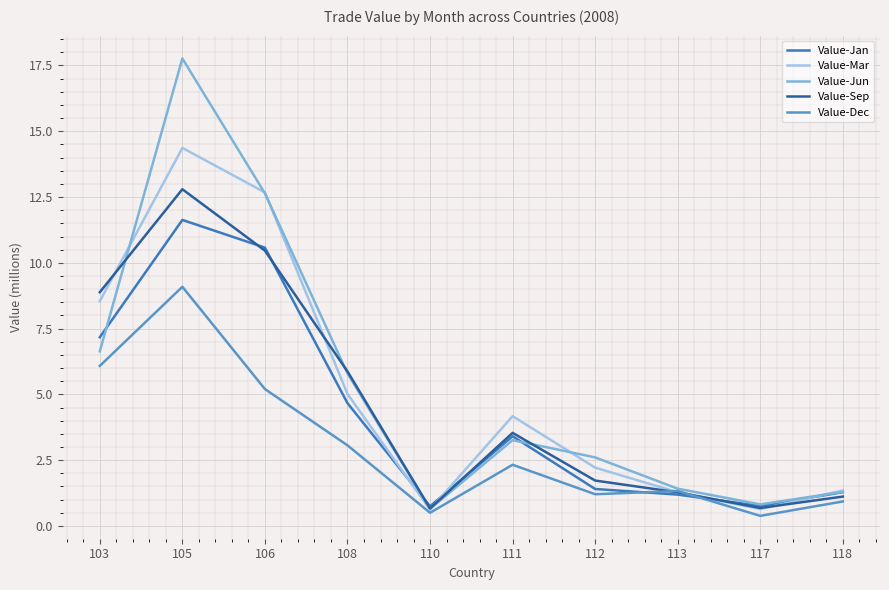

At which label does Value-Dec first exceed 2?

103